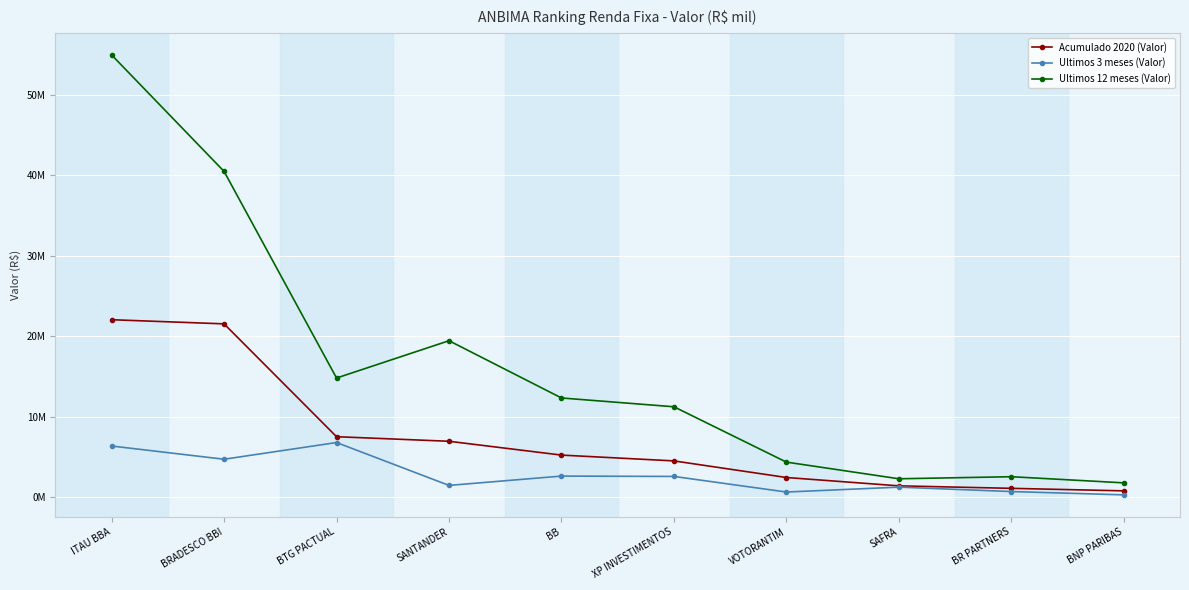

Which category has the lowest value across all series?

BNP PARIBAS